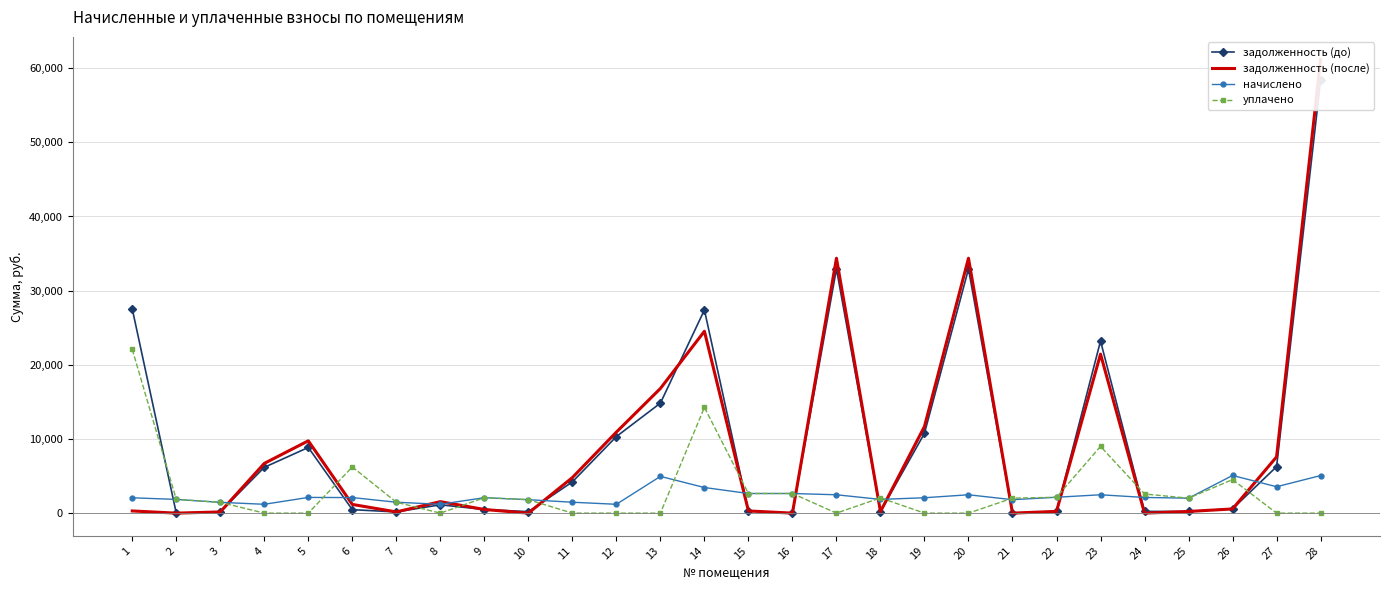

How many values in the задолженность (после) series are below 1174?

14